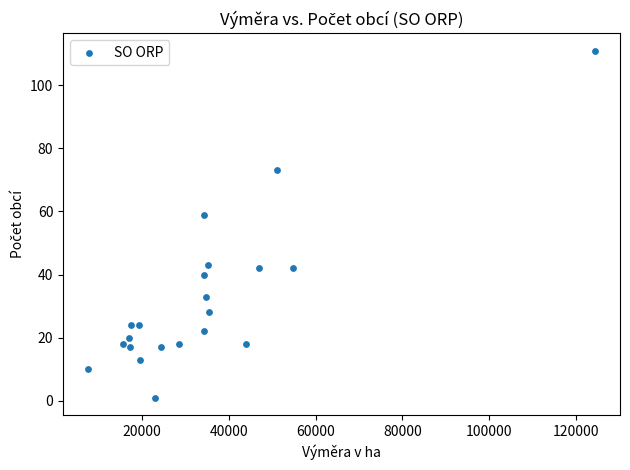

What is the range of Y values (max minus min)?

110